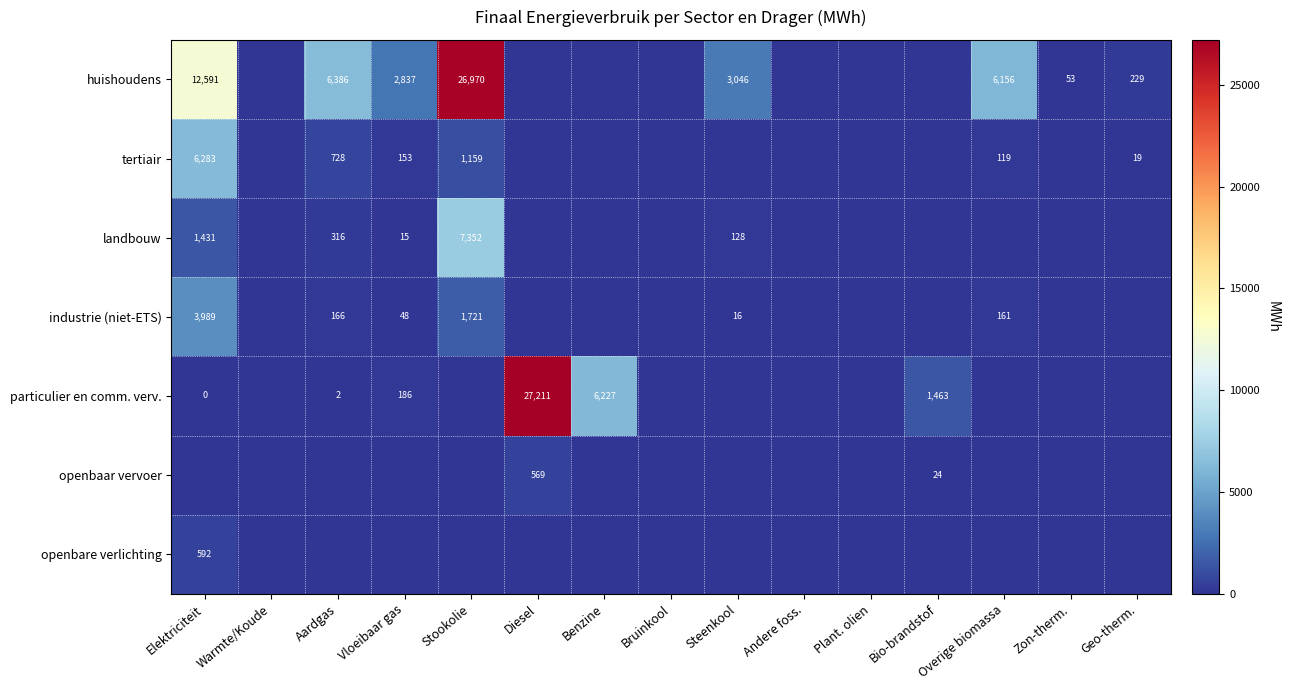

Between Andere foss. and Warmte/Koude, which is larger?

Andere foss.